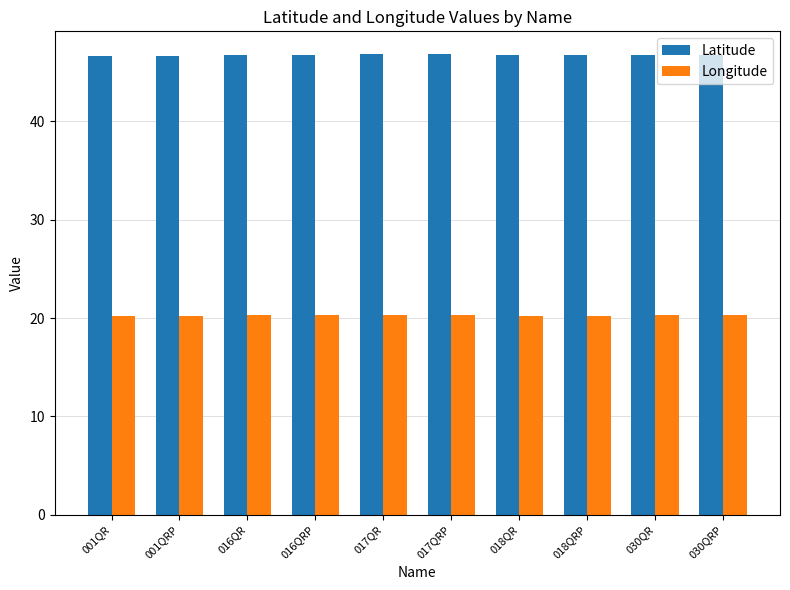

What is the total value across all series at 017QRP?

67.1